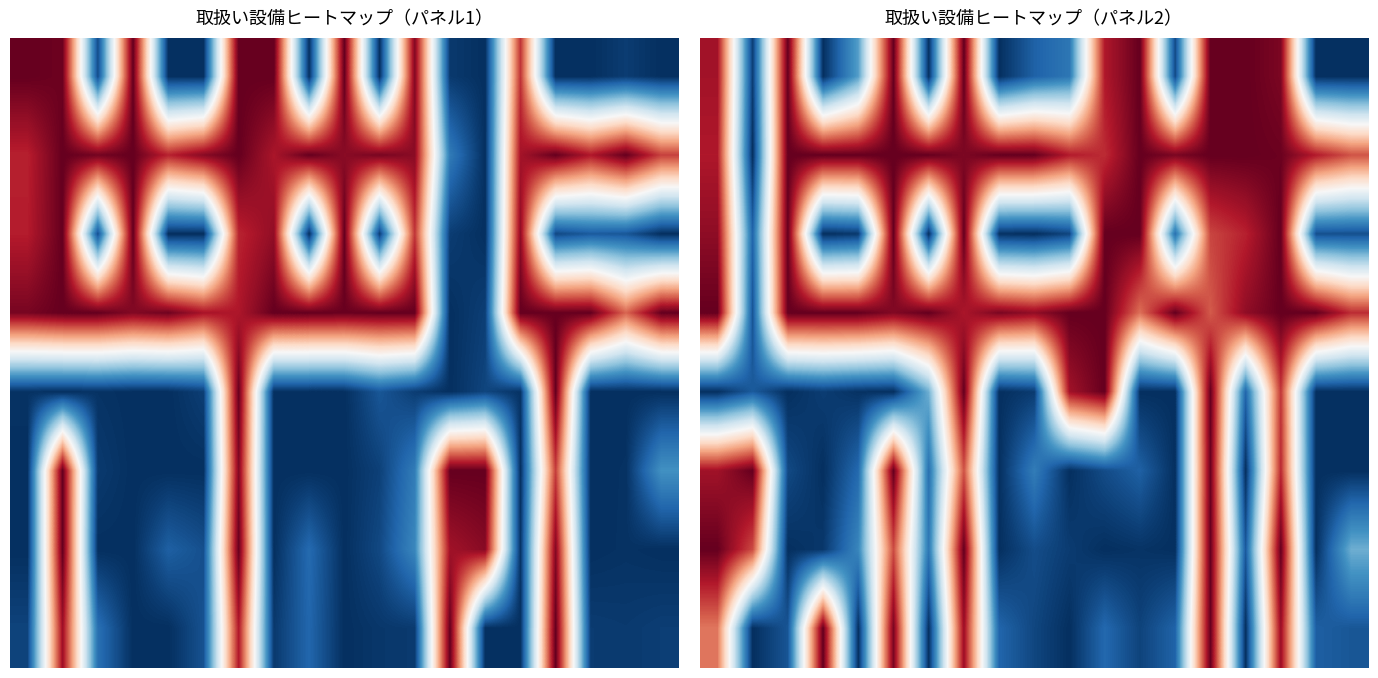

What is the average value of the 1 series?

0.9